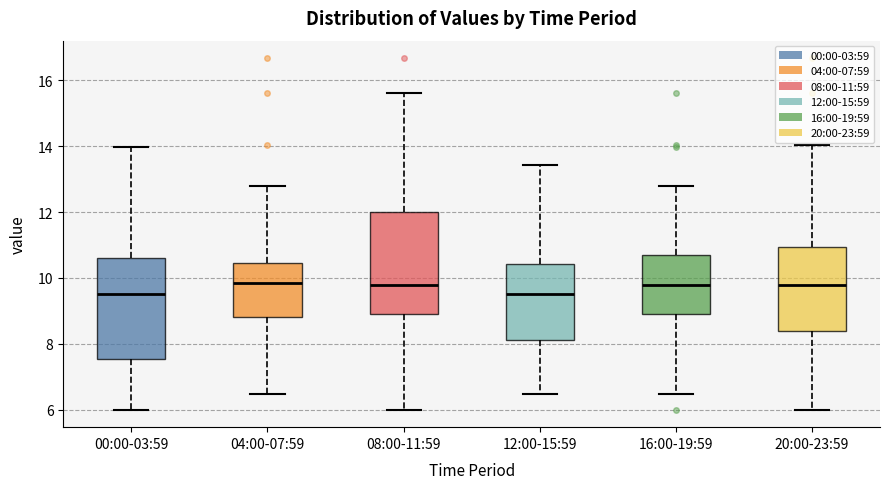

Reading left to right, read every box against the y-axis: the position of its median line, the range the box covers, and the ends of its whiskers. The values are not printed on the chart, so give them approximately, as read against the axis.

00:00-03:59: median 9.6, box 7.6 to 10.6, whiskers 6.0 to 14.0
04:00-07:59: median 9.8, box 8.8 to 10.4, whiskers 6.4 to 12.8
08:00-11:59: median 9.8, box 9.0 to 12.0, whiskers 6.0 to 15.6
12:00-15:59: median 9.6, box 8.2 to 10.4, whiskers 6.4 to 13.4
16:00-19:59: median 9.8, box 9.0 to 10.6, whiskers 6.4 to 12.8
20:00-23:59: median 9.8, box 8.4 to 11.0, whiskers 6.0 to 14.0